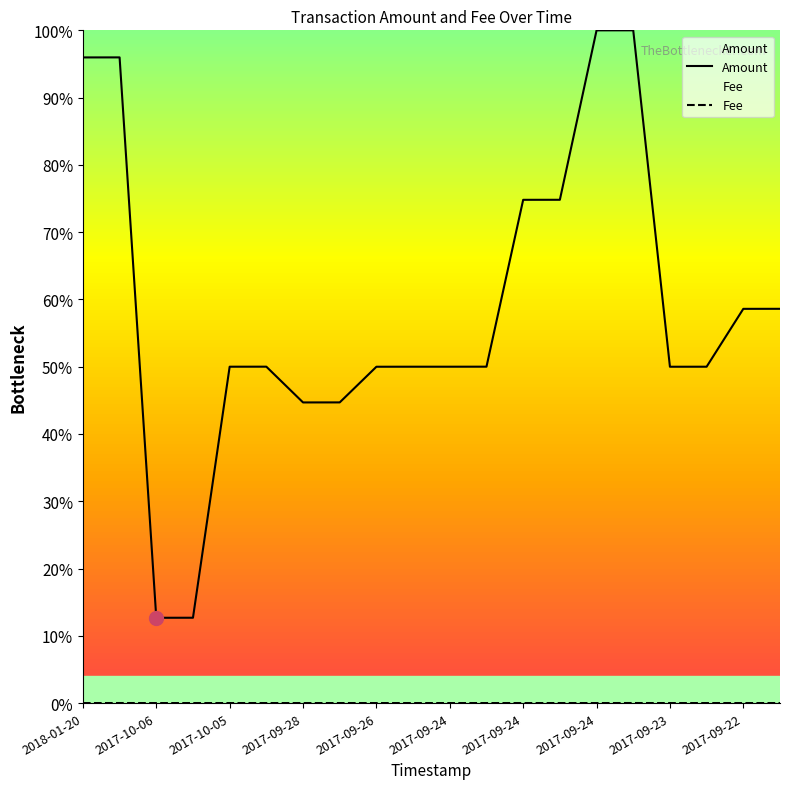

Is it true that Fee equals 0.0 at 19?

True